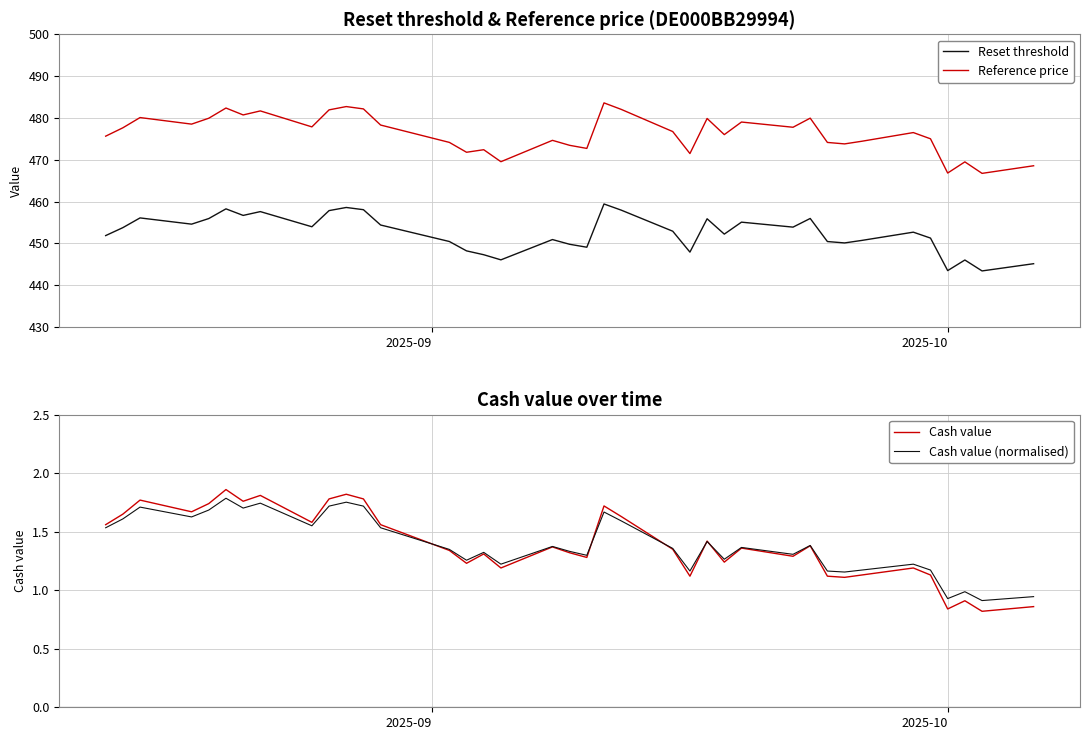

What is the maximum value for Reset threshold?

459.4